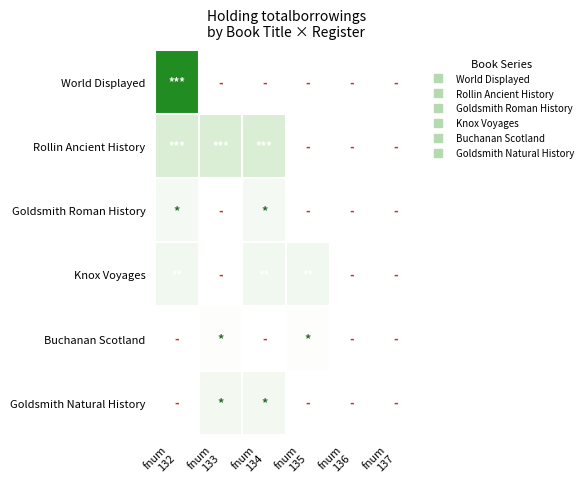

Rank the series by their maximum value, from lowest to highest.

Buchanan Scotland, Goldsmith Roman History, Goldsmith Natural History, Knox Voyages, Rollin Ancient History, World Displayed